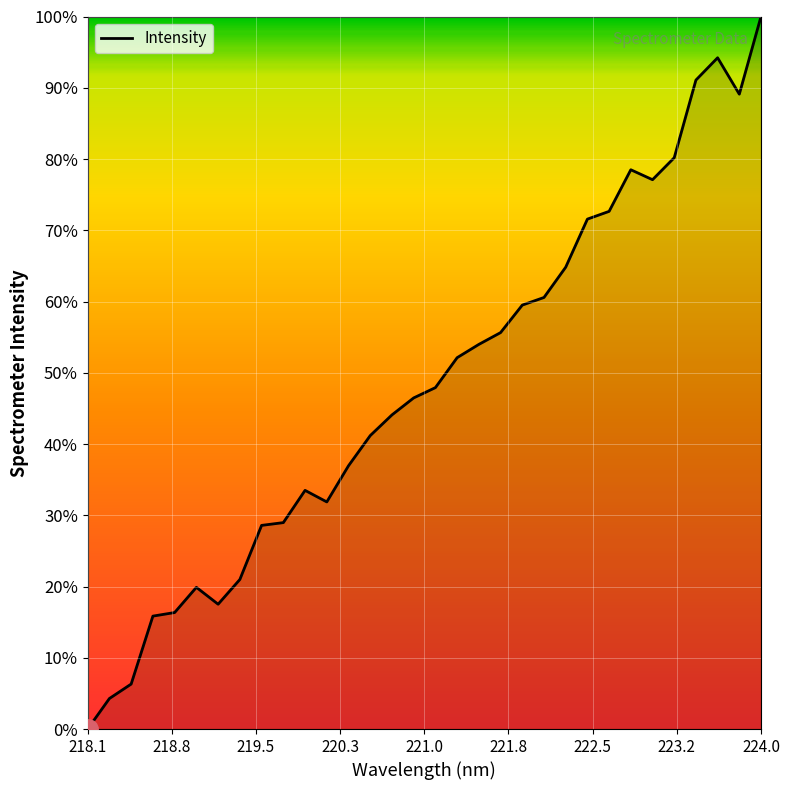

What is the difference between the maximum and minimum values?

100.0